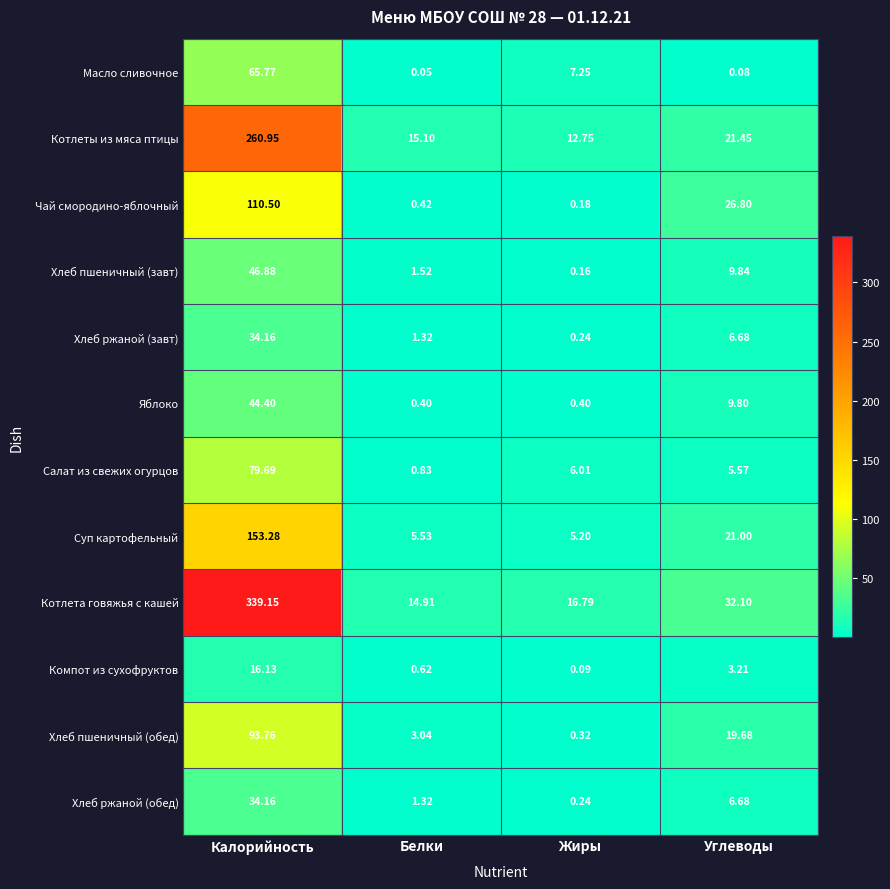

Rank the categories by Компот из сухофруктов value from highest to lowest.

Калорийность, Углеводы, Белки, Жиры